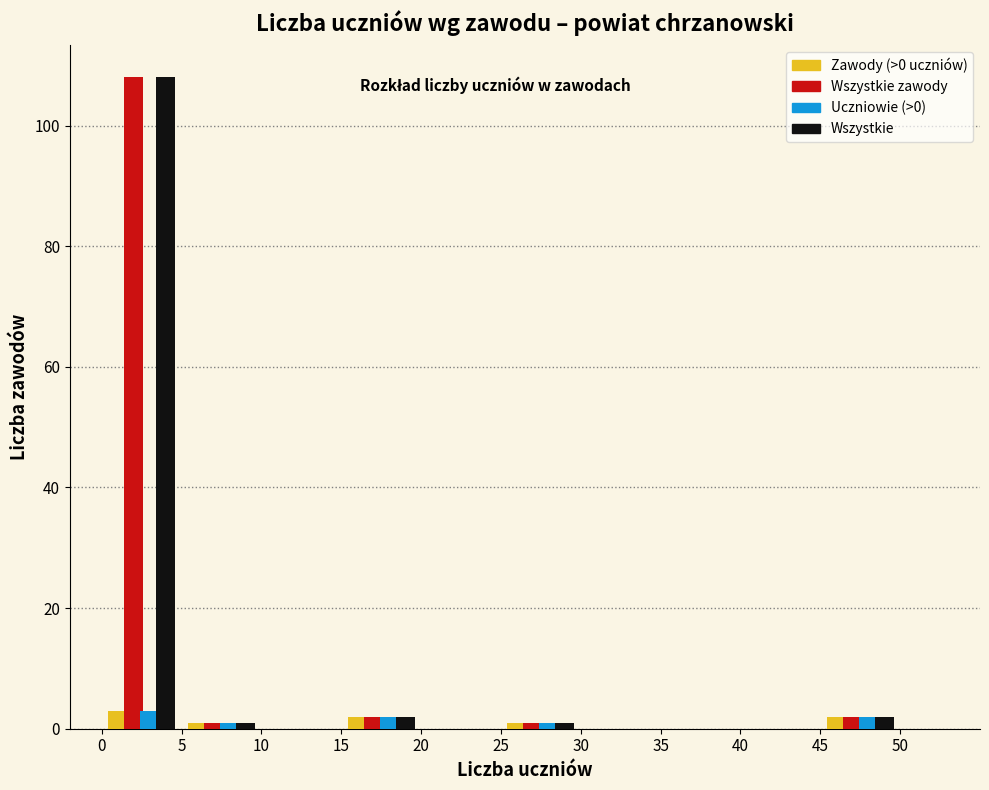

Reading left to right, list every range on the x-axis with the height of the bar of each series over it. The values are not printed on the chart, so give them approximately, as read against the axis.

0 to 5: Zawody (>0 uczniów)=4	Wszystkie zawody=108	Uczniowie (>0)=4	Wszystkie=108
5 to 10: Zawody (>0 uczniów)=under 2	Wszystkie zawody=under 2	Uczniowie (>0)=under 2	Wszystkie=under 2
10 to 15: Zawody (>0 uczniów)=0	Wszystkie zawody=0	Uczniowie (>0)=0	Wszystkie=0
15 to 20: Zawody (>0 uczniów)=2	Wszystkie zawody=2	Uczniowie (>0)=2	Wszystkie=2
20 to 25: Zawody (>0 uczniów)=0	Wszystkie zawody=0	Uczniowie (>0)=0	Wszystkie=0
25 to 30: Zawody (>0 uczniów)=under 2	Wszystkie zawody=under 2	Uczniowie (>0)=under 2	Wszystkie=under 2
30 to 35: Zawody (>0 uczniów)=0	Wszystkie zawody=0	Uczniowie (>0)=0	Wszystkie=0
35 to 40: Zawody (>0 uczniów)=0	Wszystkie zawody=0	Uczniowie (>0)=0	Wszystkie=0
40 to 45: Zawody (>0 uczniów)=0	Wszystkie zawody=0	Uczniowie (>0)=0	Wszystkie=0
45 to 50: Zawody (>0 uczniów)=2	Wszystkie zawody=2	Uczniowie (>0)=2	Wszystkie=2